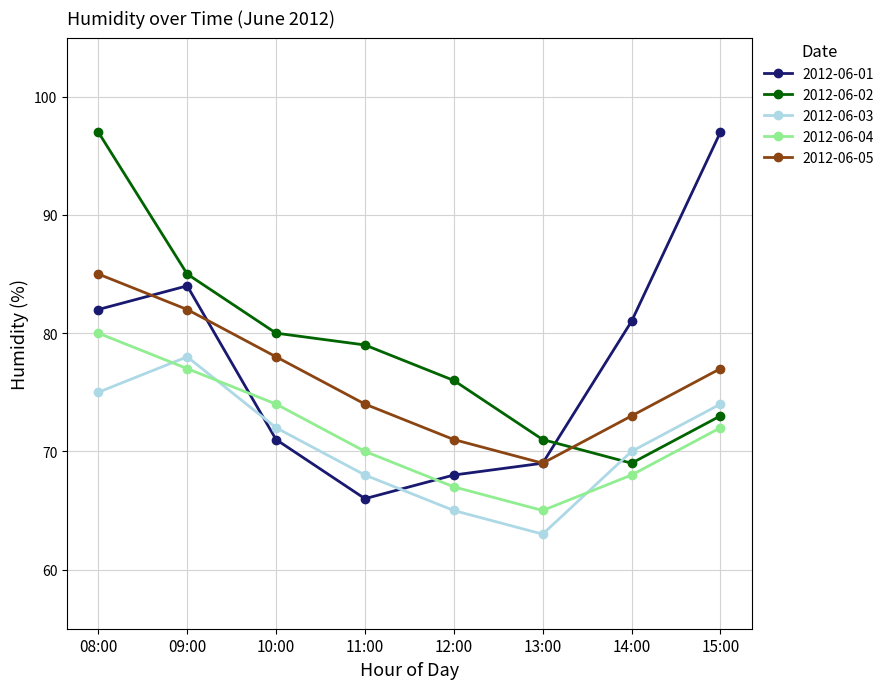

True or false: 2012-06-03 and 2012-06-05 cross at least once.

False